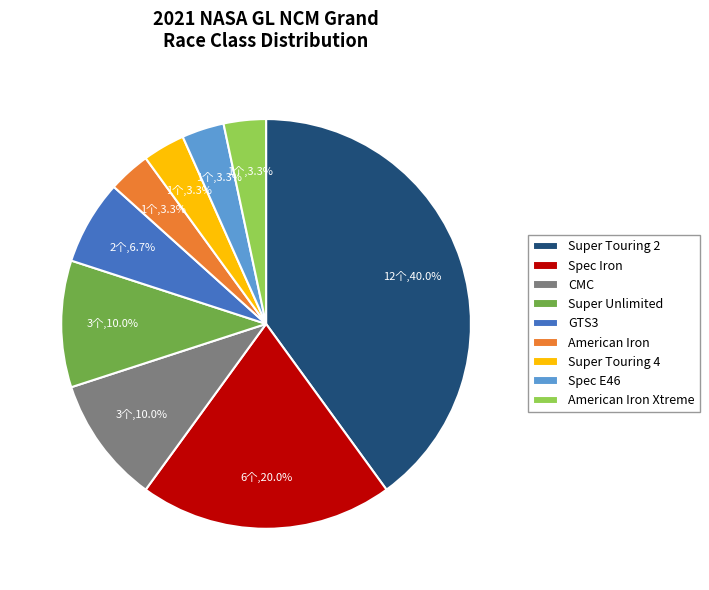

Count the number of slices in the pie.

9